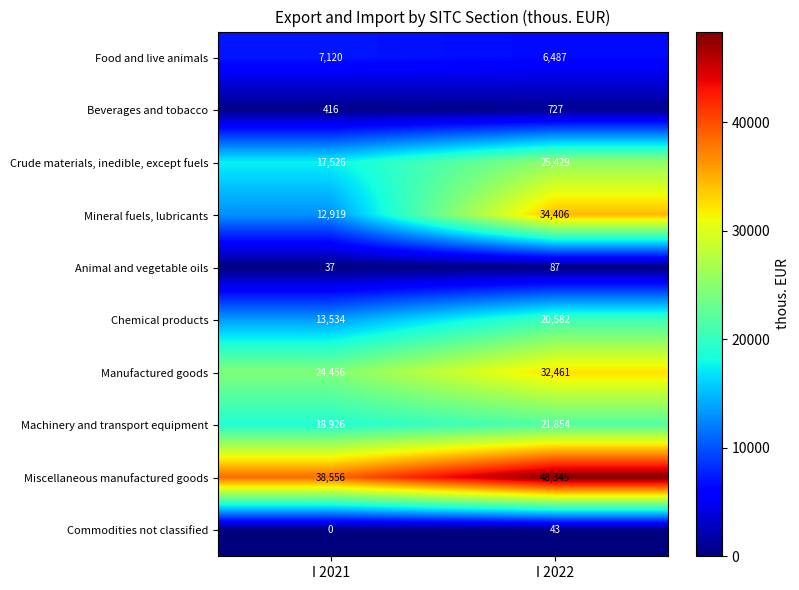

What is the sum of the Manufactured goods values at I 2022 and I 2021?

56917